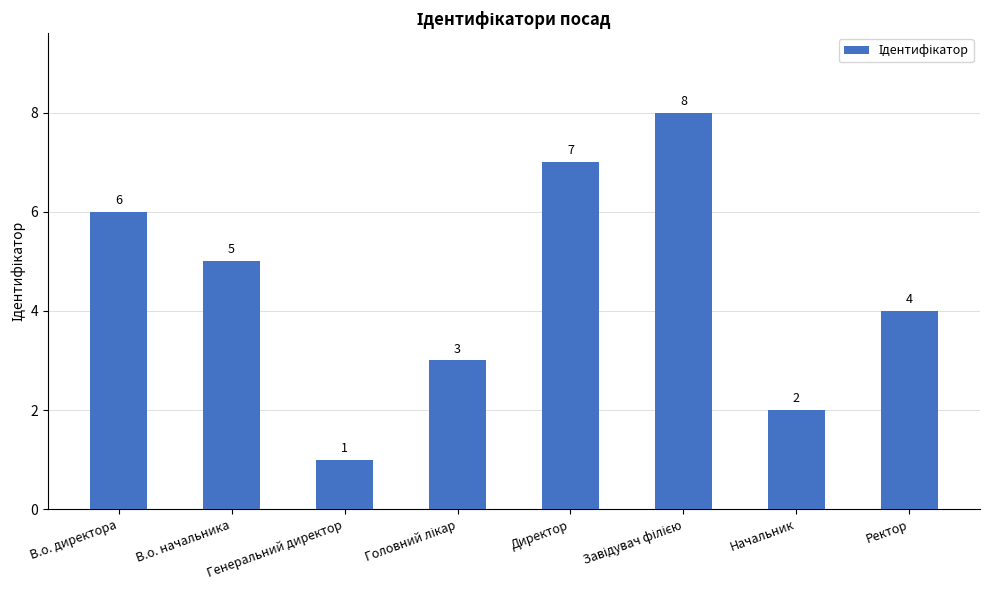

The chart shows a value of 6 at В.о. директора. True or false?

True